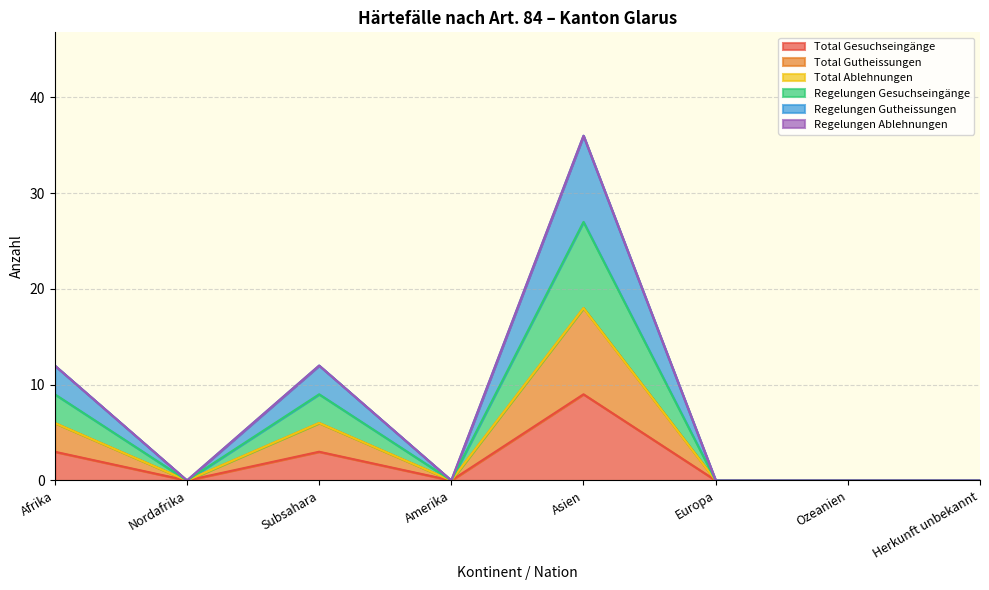

True or false: Total Gutheissungen and Regelungen Gesuchseingänge cross at least once.

False